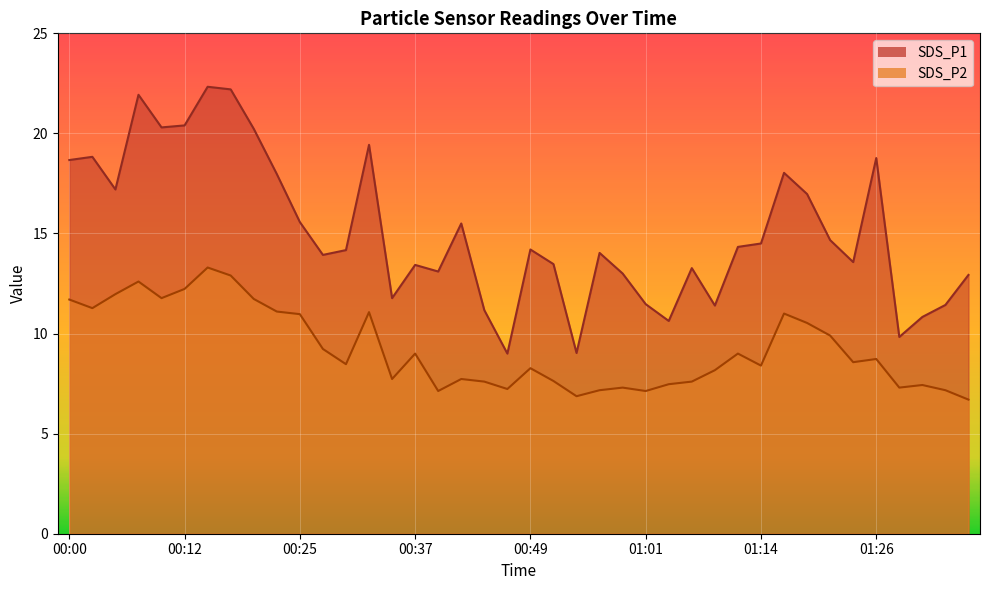

What is the sum of the SDS_P2 values at 00:42 and 00:15?

21.0